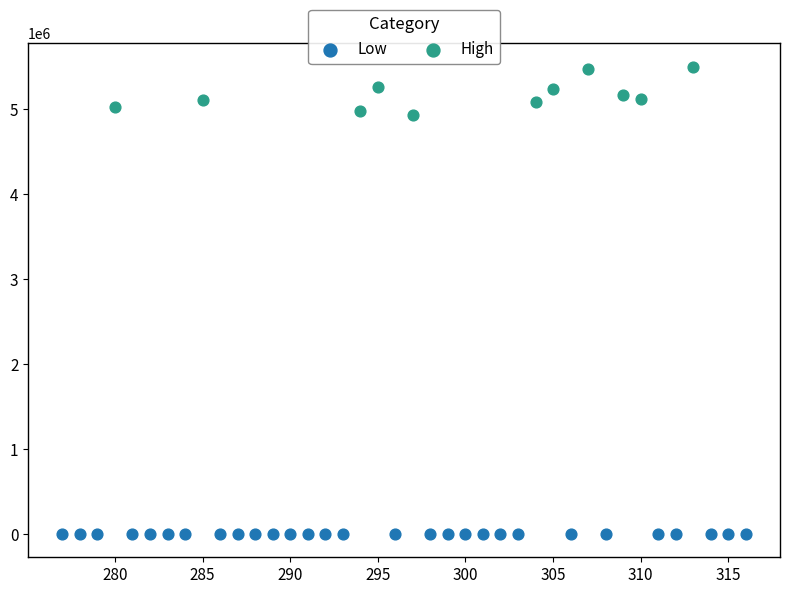

Which series reaches the maximum Y coordinate?

High